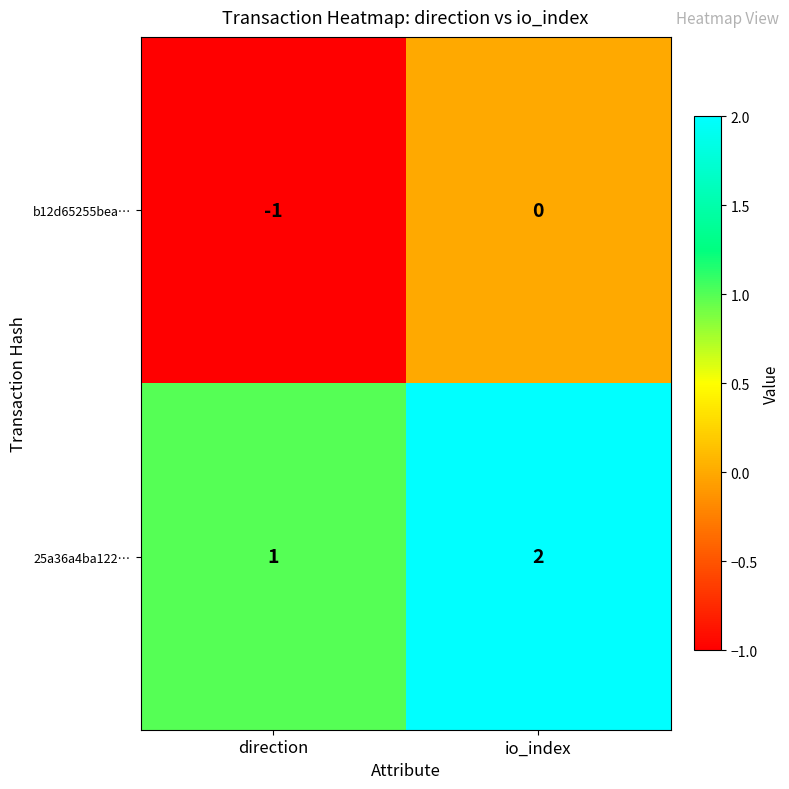

At which label is 25a36a4ba122… closest to 1?

direction